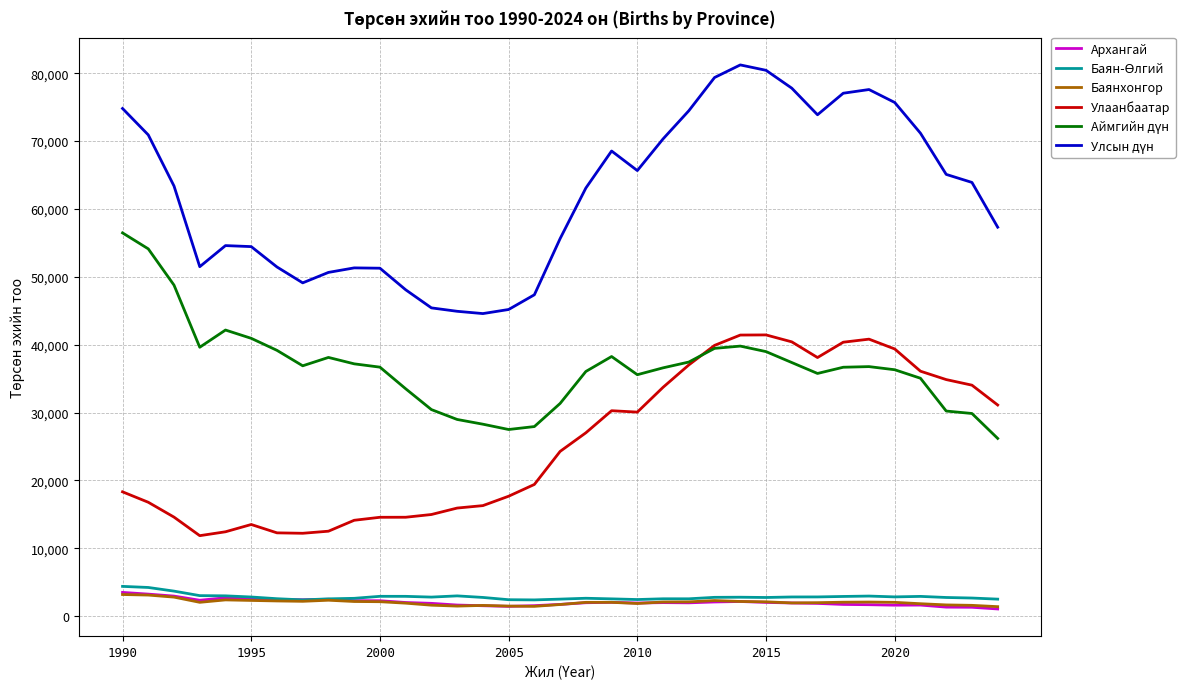

What is the maximum value shown in the chart?

81228